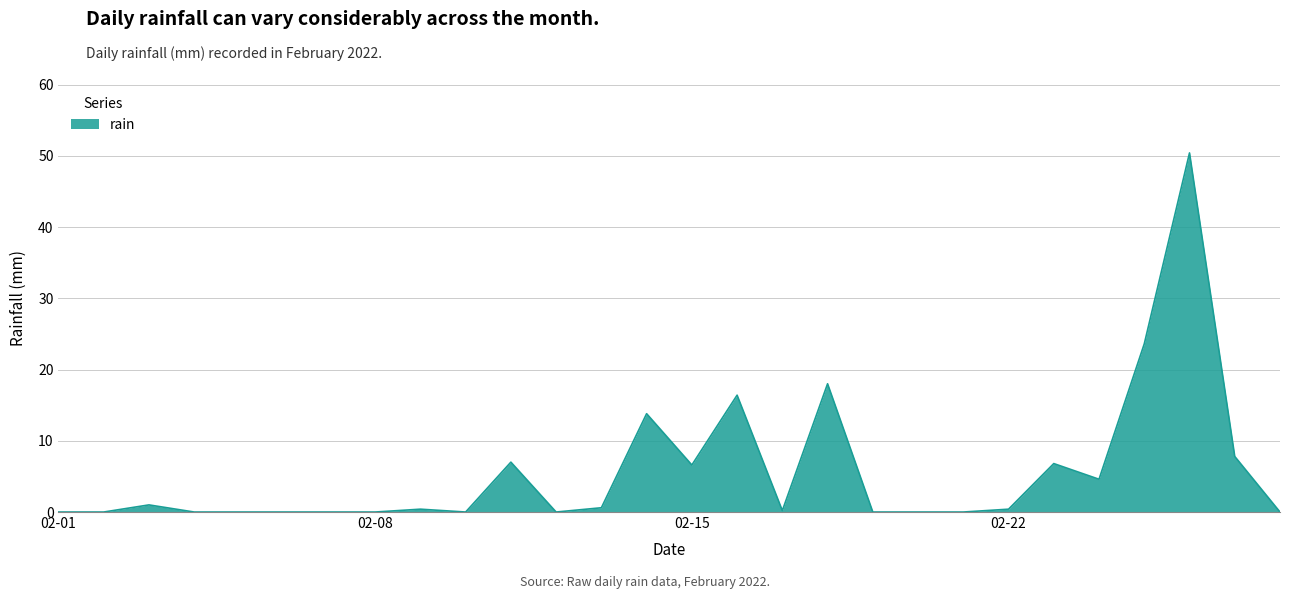

What is the maximum value shown in the chart?

50.4